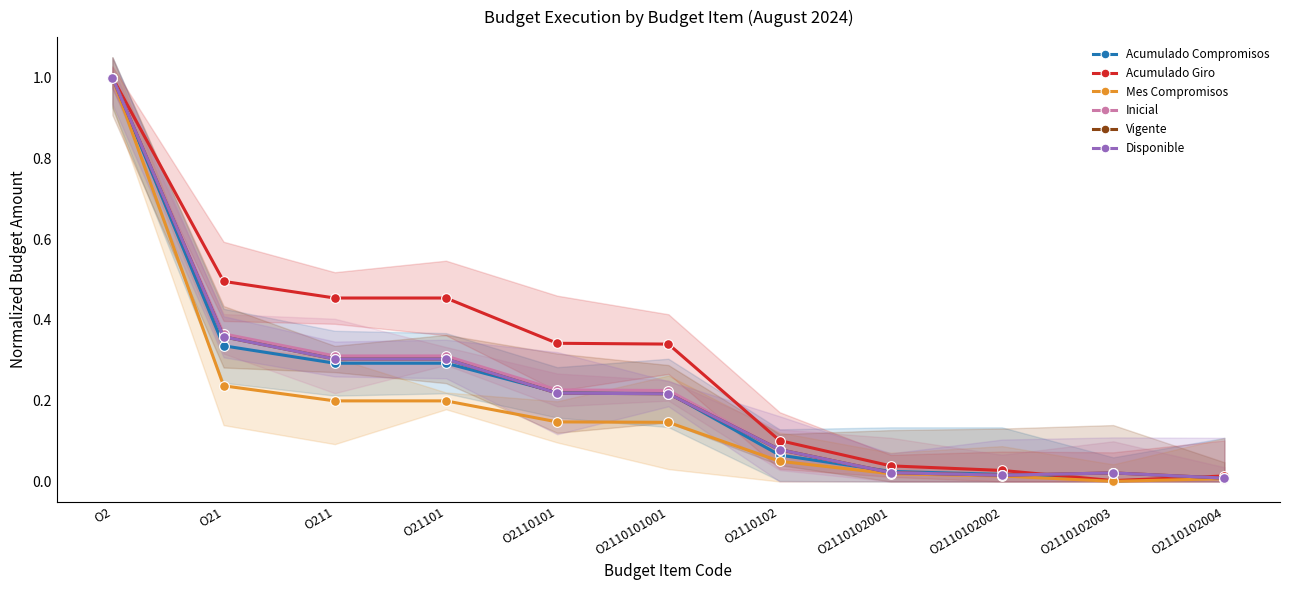

What position from the left is O211?

3